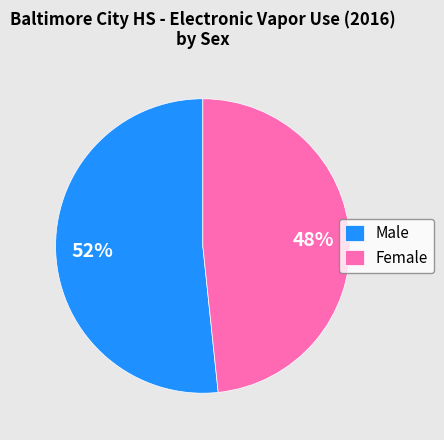

Which slice represents more than half of the pie?

Male